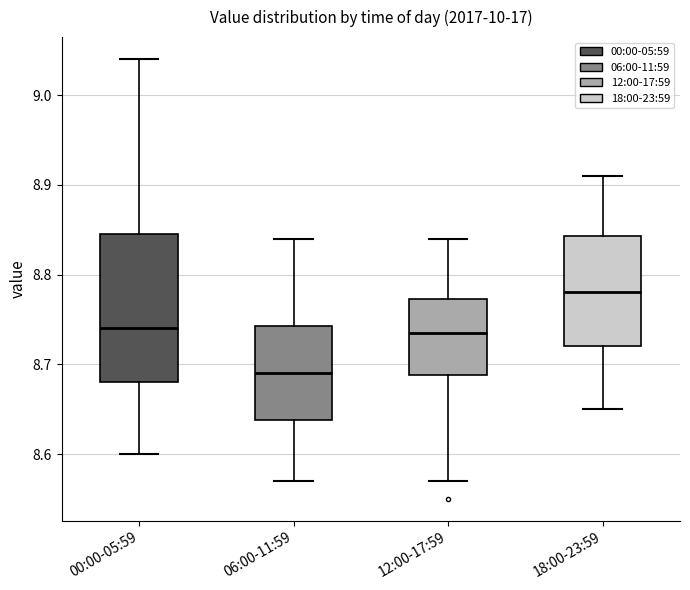

Where does the upper whisker of the box for 12:00-17:59 end on the y-axis? The values are not printed on the chart, so give them approximately, as read against the axis.

8.84